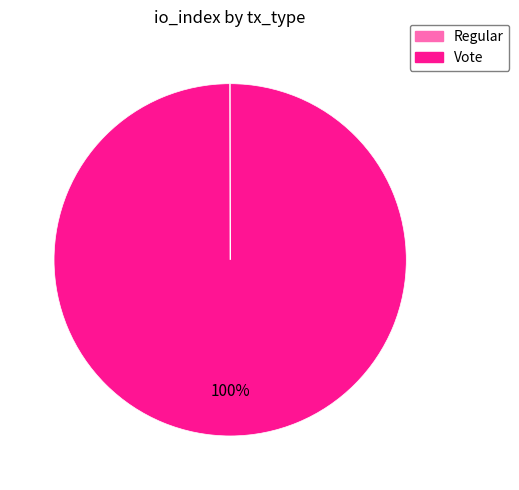

To the nearest percent, what is the average slice percentage?

50%